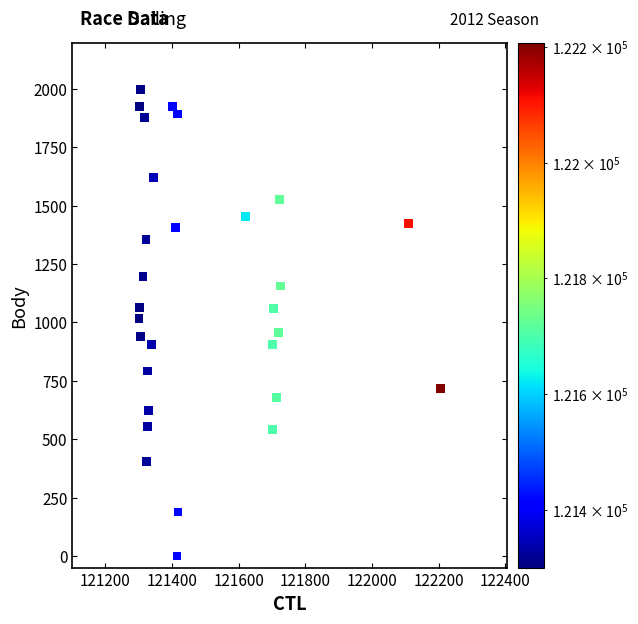

What is the range of Y values (max minus min)?

1996